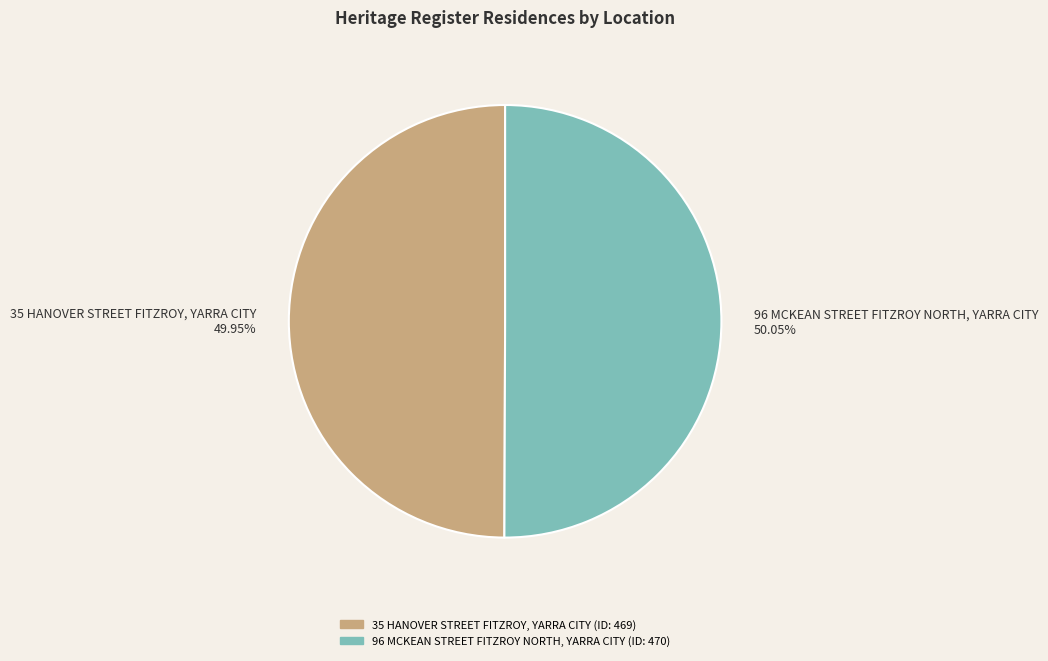

Does any single category account for the majority?

Yes